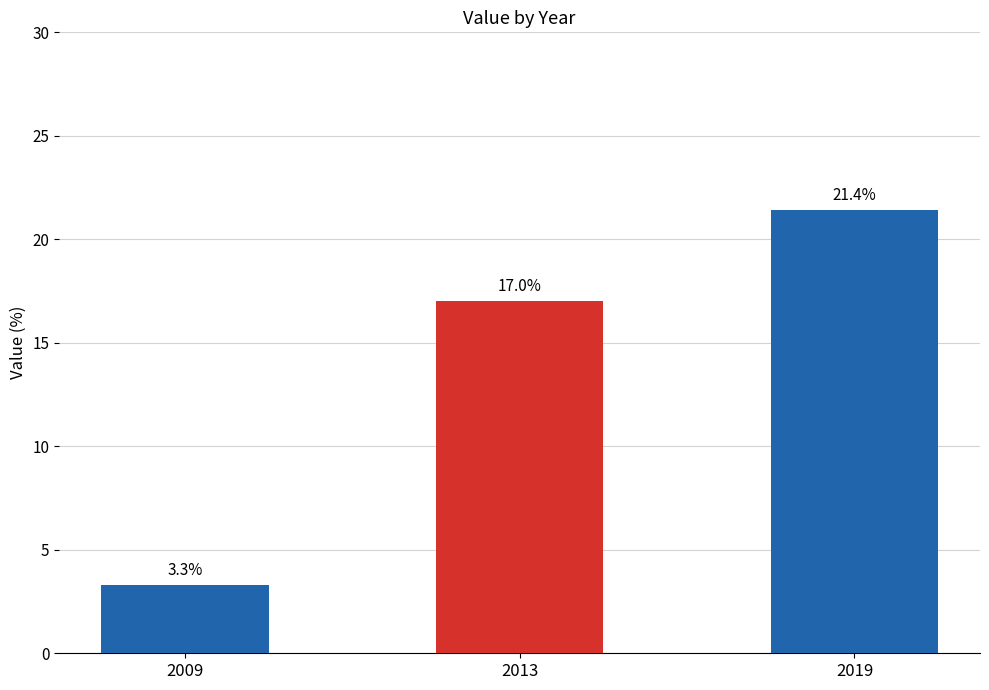

At which label is the value closest to 12?

2013